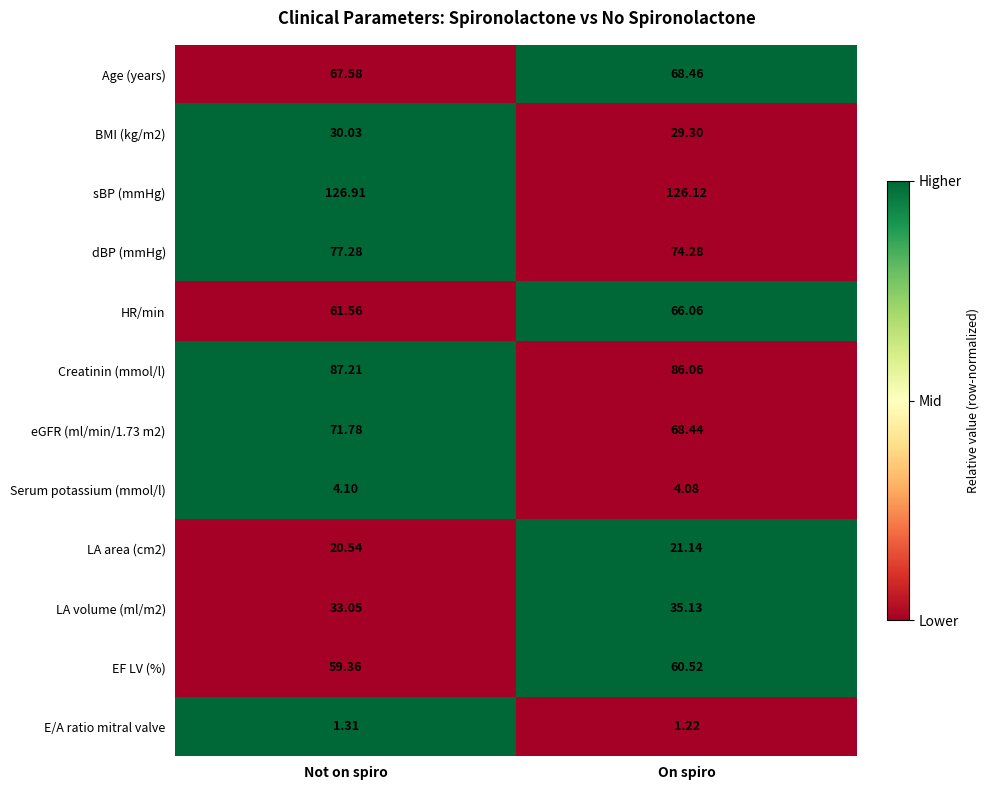

Which label corresponds to the largest value in the chart?

Not on spiro